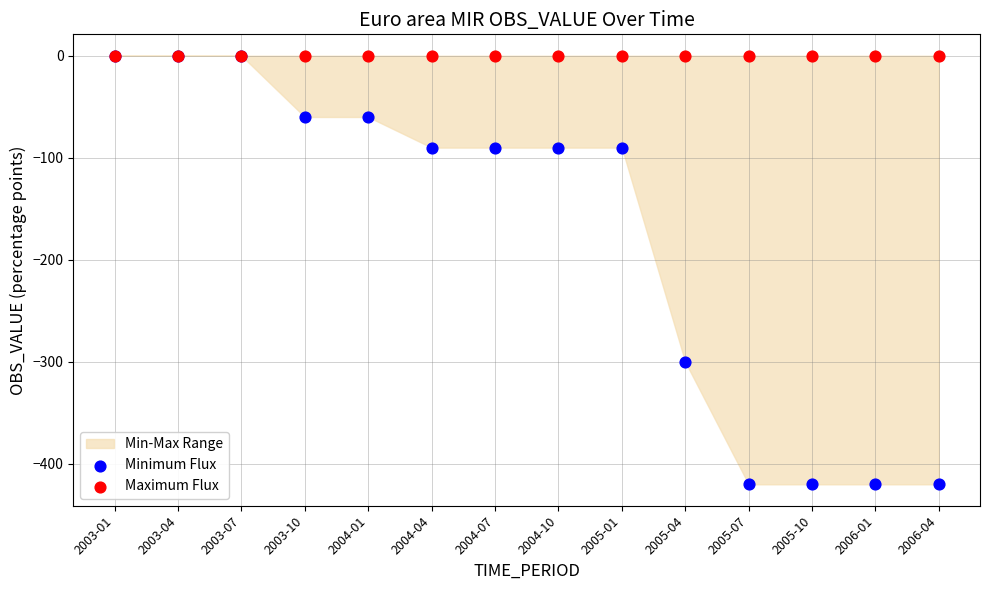

Across all series, what Y value is closest to -210?

-300.0